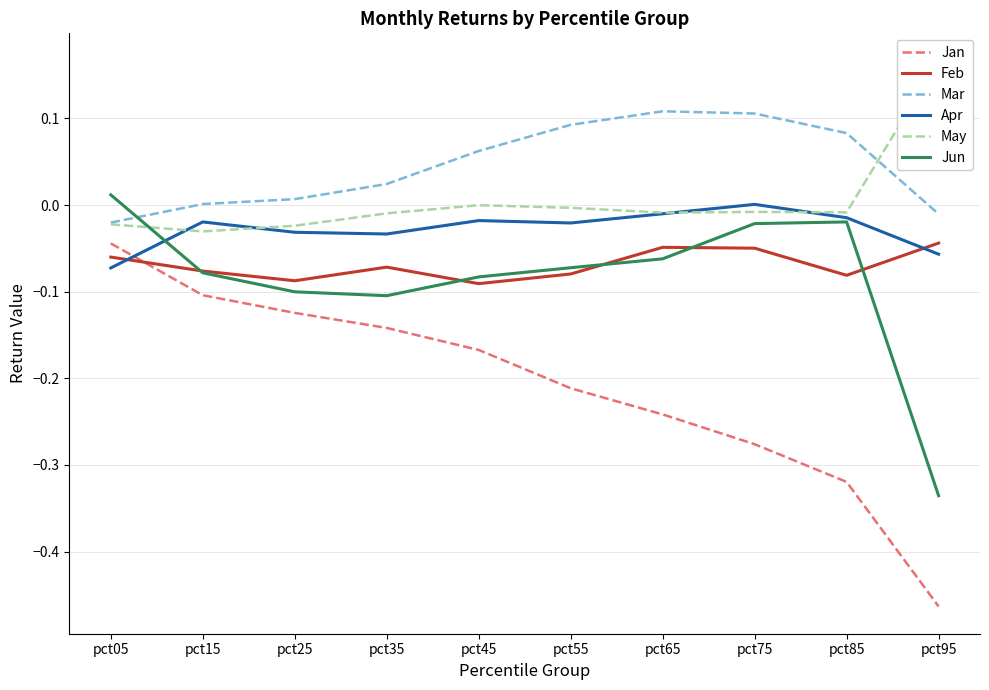

Is it true that Apr equals -0.0 at pct15?

False